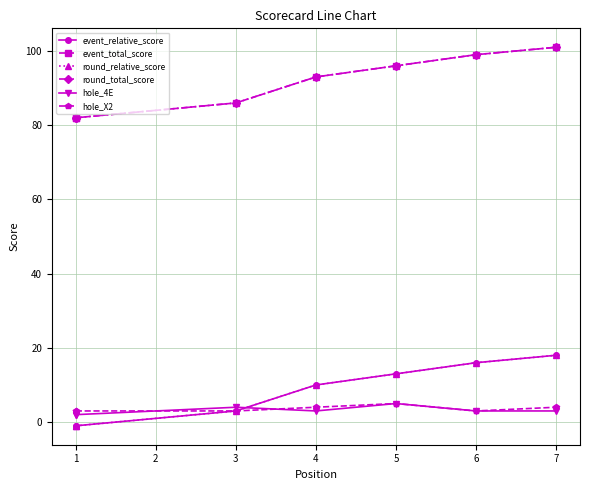

Which series has the largest total across all categories?

event_total_score